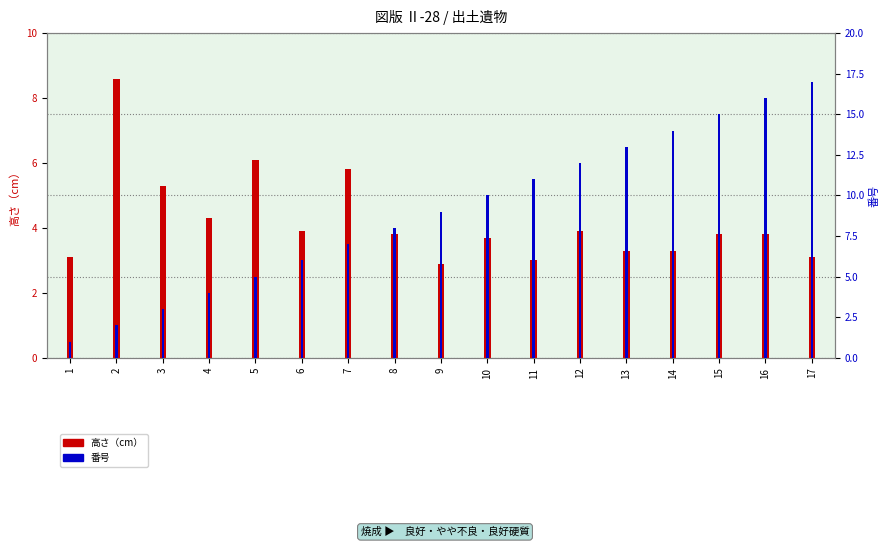

Reading left to right, transcribe all the data shown in this chart.

高さ（cm）: 1=3.1	2=8.6	3=5.3	4=4.3	5=6.1	6=3.9	7=5.8	8=3.8	9=2.9	10=3.7	11=3.0	12=3.9	13=3.3	14=3.3	15=3.8	16=3.8	17=3.1
番号: 1=1.0	2=2.0	3=3.0	4=4.0	5=5.0	6=6.0	7=7.0	8=8.0	9=9.0	10=10.0	11=11.0	12=12.0	13=13.0	14=14.0	15=15.0	16=16.0	17=17.0